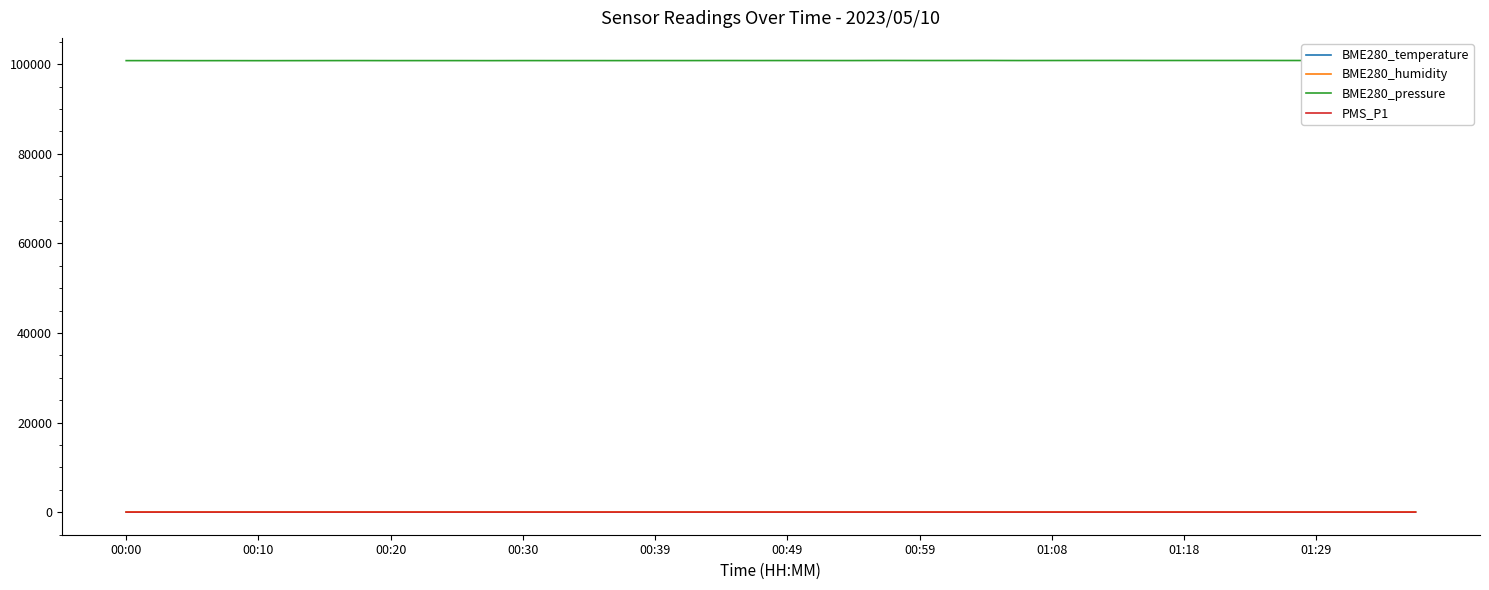

In BME280_humidity, how many points are lower than both neighbors (excluding endpoints)?

13